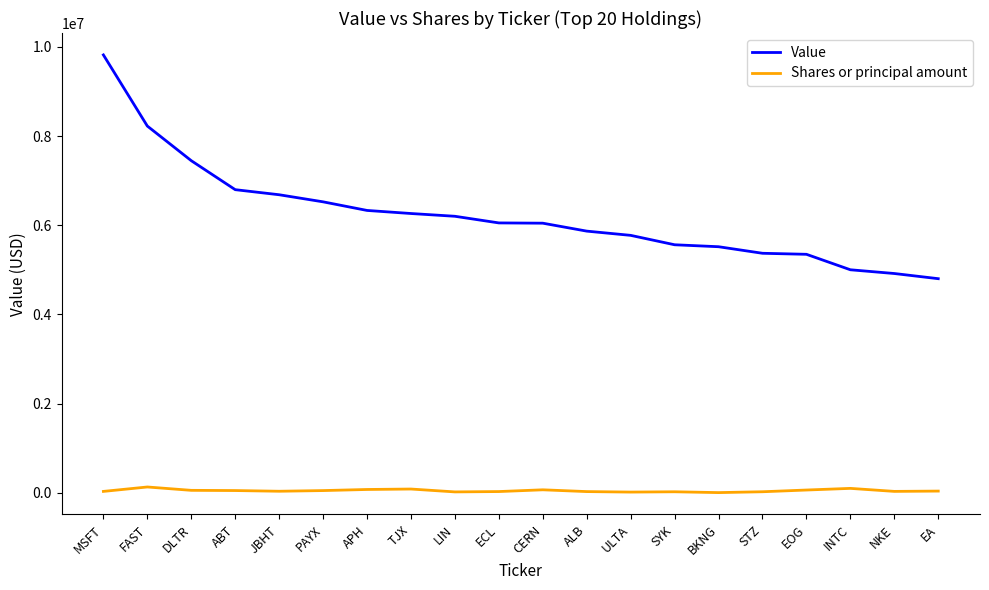

How many values in the Shares or principal amount series are below 36400?

10